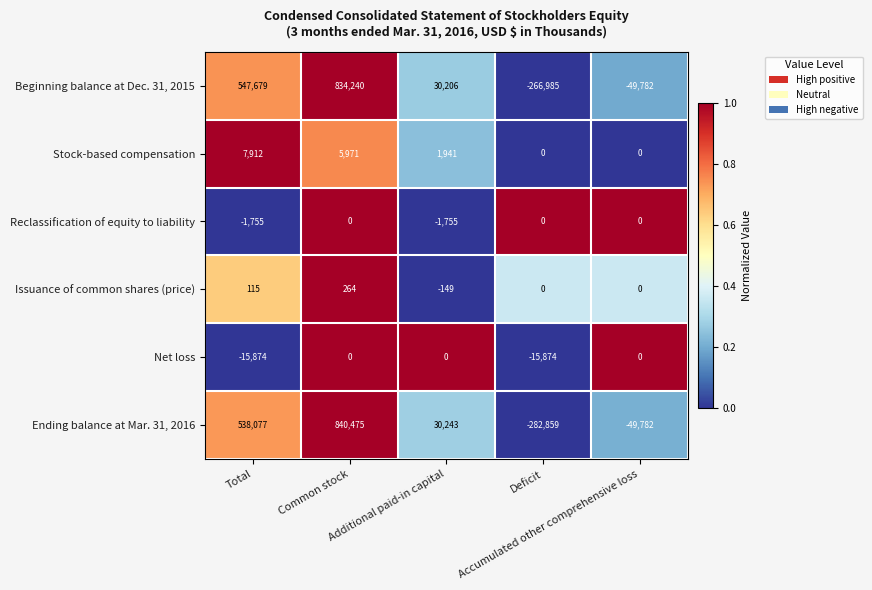

What is the spread (max minus min) of values at Deficit?

282859